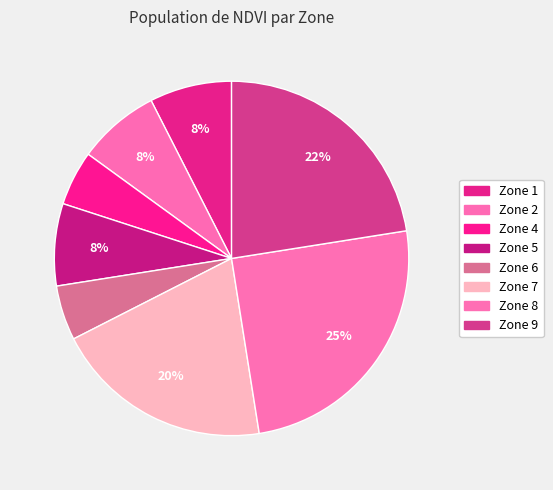

To the nearest percent, what percentage of the pie is Zone 6?

5%